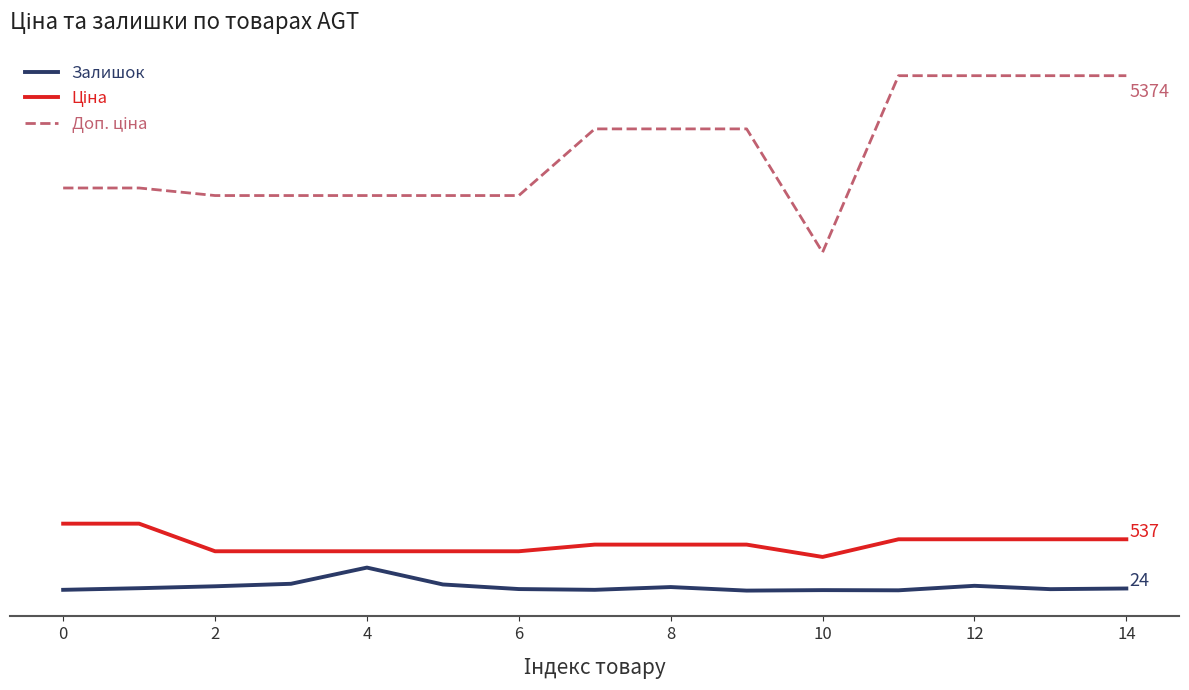

Does the chart display data point markers on the line(s)?

No